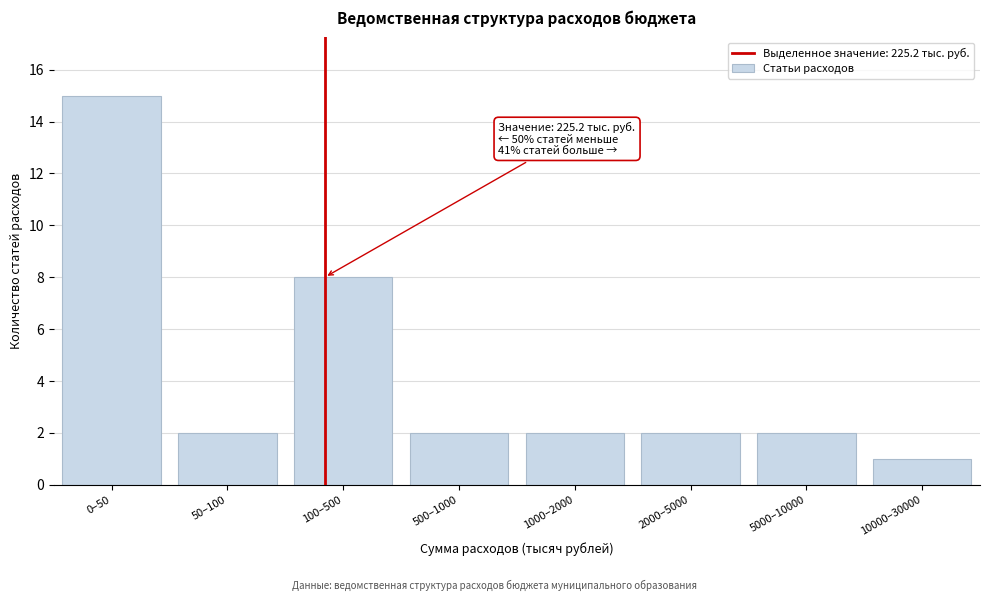

Reading right to left, transcribe all the data shown in this chart.

1	2	2	2	2	8	2	15